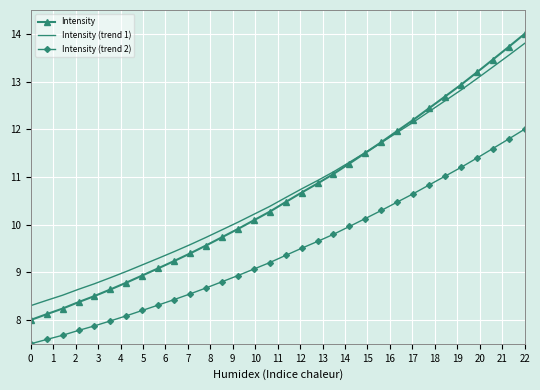

Reading left to right, list all the values displayed in this chart.

Intensity: 8.0	8.1	8.2	8.4	8.5	8.6	8.8	8.9	9.1	9.2	9.4	9.6	9.7	9.9	10.1	10.3	10.5	10.7	10.9	11.1	11.3	11.5	11.7	12.0	12.2	12.4	12.7	12.9	13.2	13.5	13.7	14.0
Intensity (trend 1): 8.3	8.4	8.5	8.6	8.8	8.9	9.0	9.2	9.3	9.4	9.6	9.7	9.9	10.0	10.2	10.4	10.6	10.7	10.9	11.1	11.3	11.5	11.7	11.9	12.1	12.4	12.6	12.8	13.1	13.3	13.5	13.8
Intensity (trend 2): 7.5	7.6	7.7	7.8	7.9	8.0	8.1	8.2	8.3	8.4	8.5	8.7	8.8	8.9	9.1	9.2	9.4	9.5	9.6	9.8	10.0	10.1	10.3	10.5	10.6	10.8	11.0	11.2	11.4	11.6	11.8	12.0